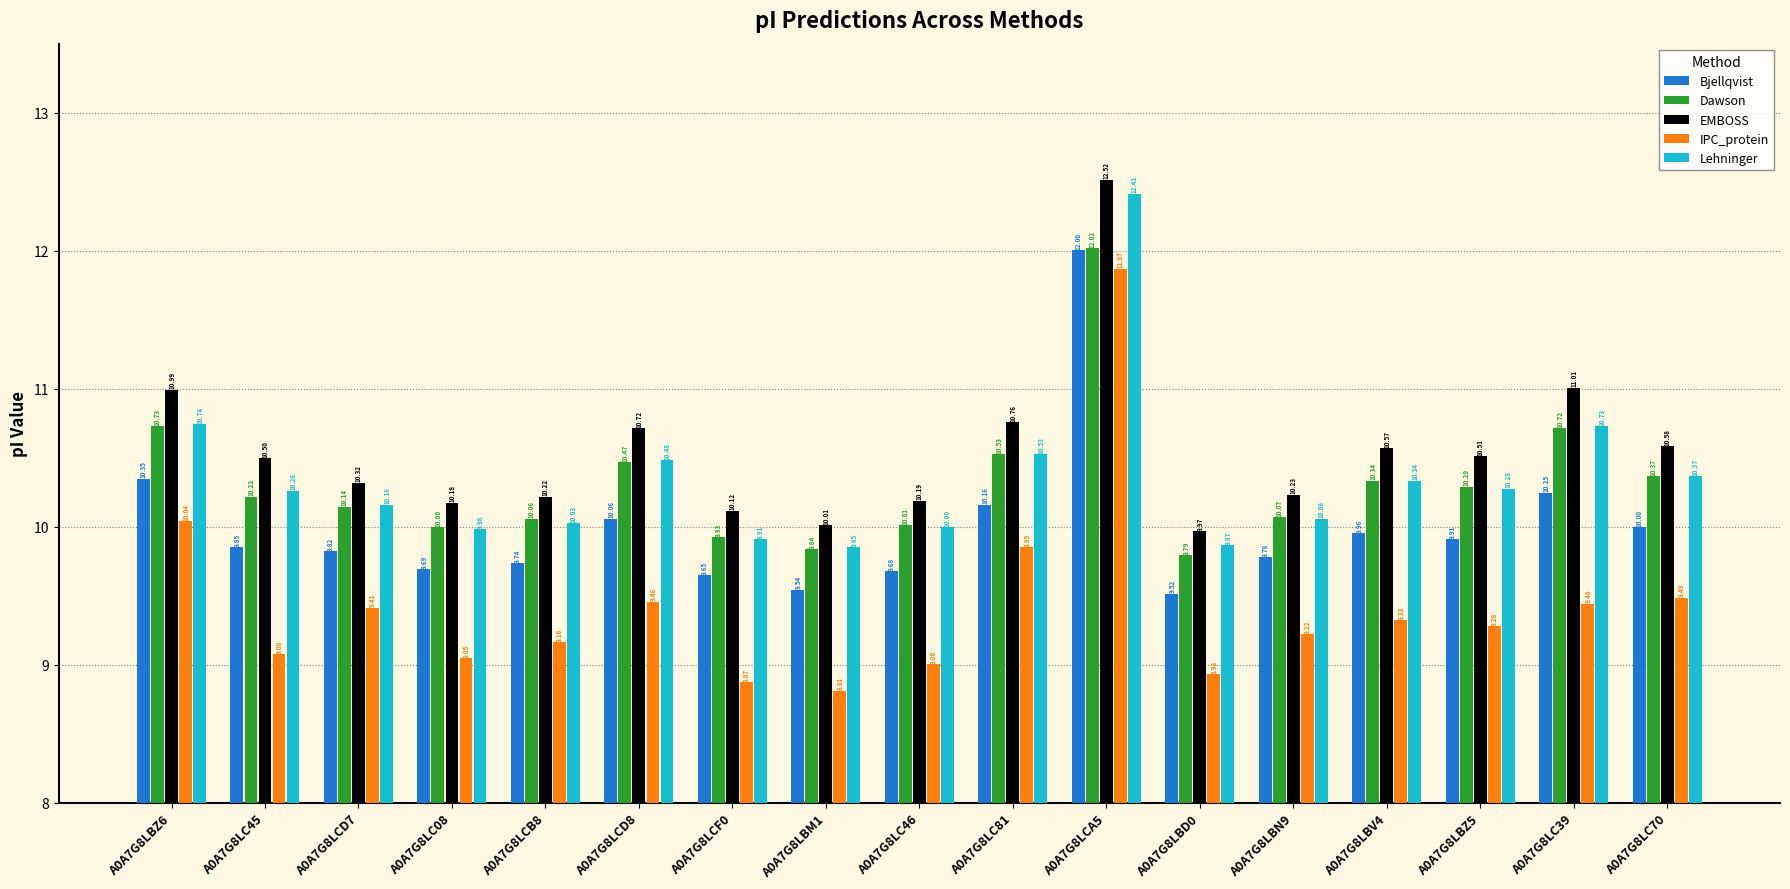

List the labels in order of IPC_protein value, largest first.

A0A7G8LCA5, A0A7G8LBZ6, A0A7G8LC81, A0A7G8LC70, A0A7G8LCD8, A0A7G8LC39, A0A7G8LCD7, A0A7G8LBV4, A0A7G8LBZ5, A0A7G8LBN9, A0A7G8LCB8, A0A7G8LC45, A0A7G8LC08, A0A7G8LC46, A0A7G8LBD0, A0A7G8LCF0, A0A7G8LBM1